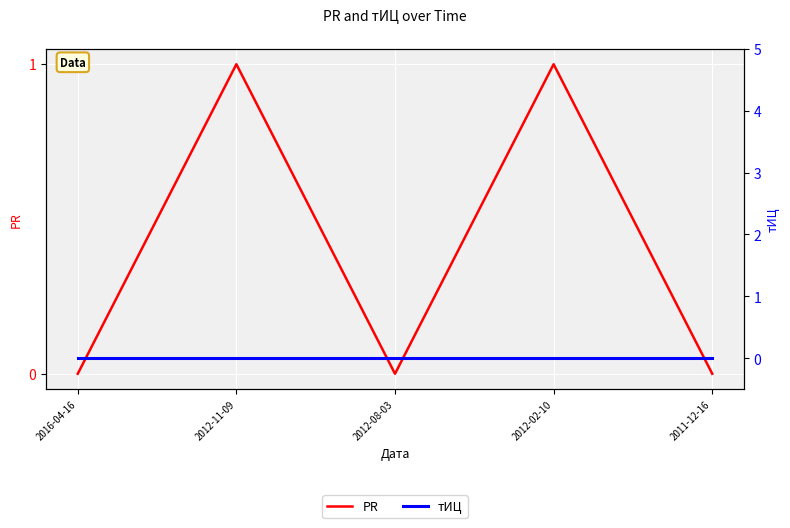

At how many categories does at least one series exceed 0?

2